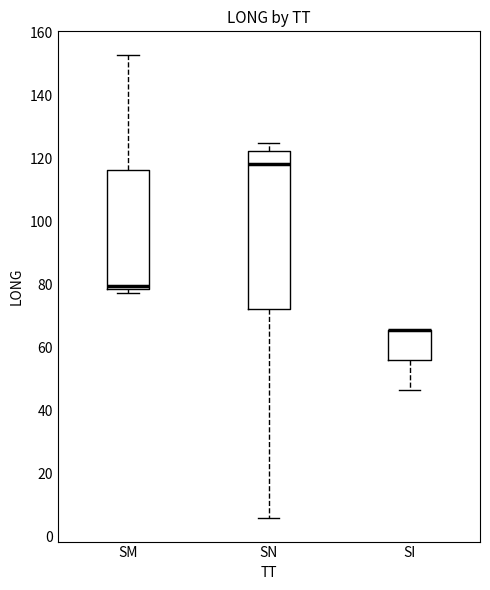

Which box is the tallest, from its lower edge to its upper edge?

SN